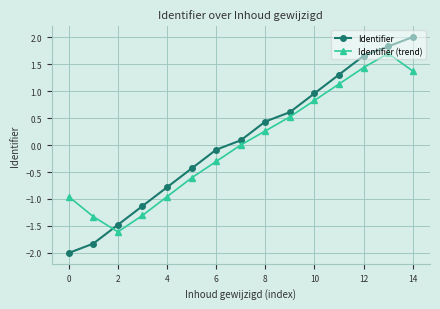

What is the lowest value of the Identifier series?

-2.0